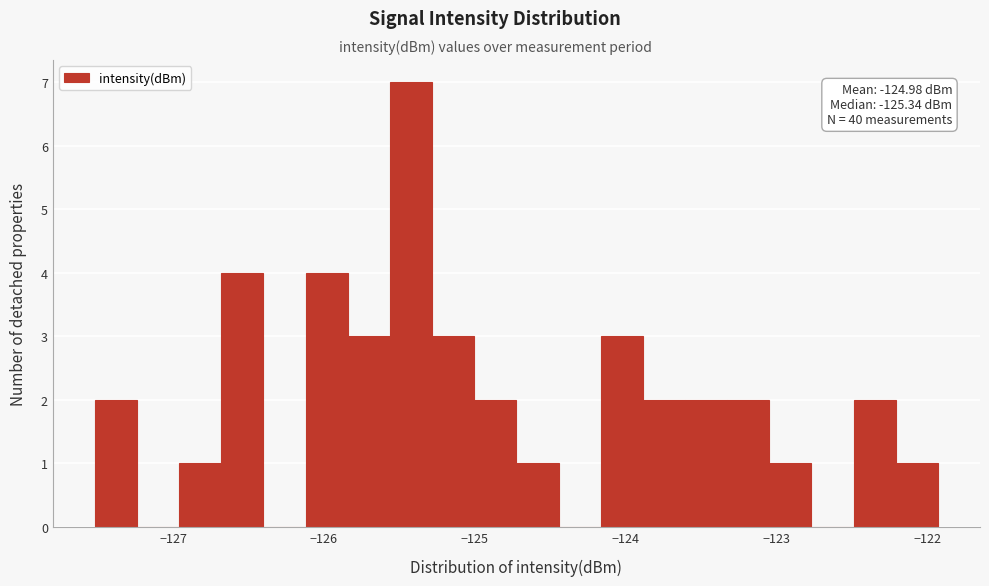

Read against the x-axis, roughly where is the centre of the tallest bar?

-125.4